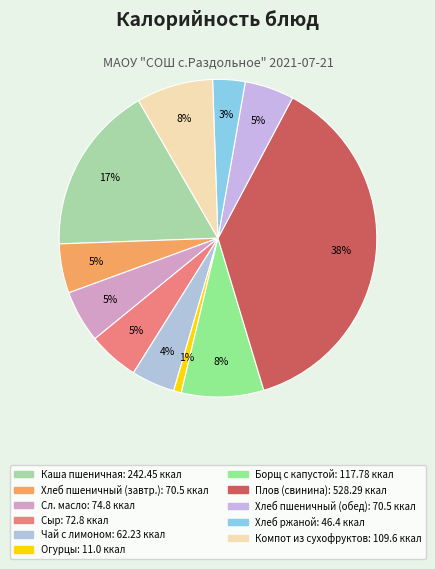

How many slices are in this pie chart?

11